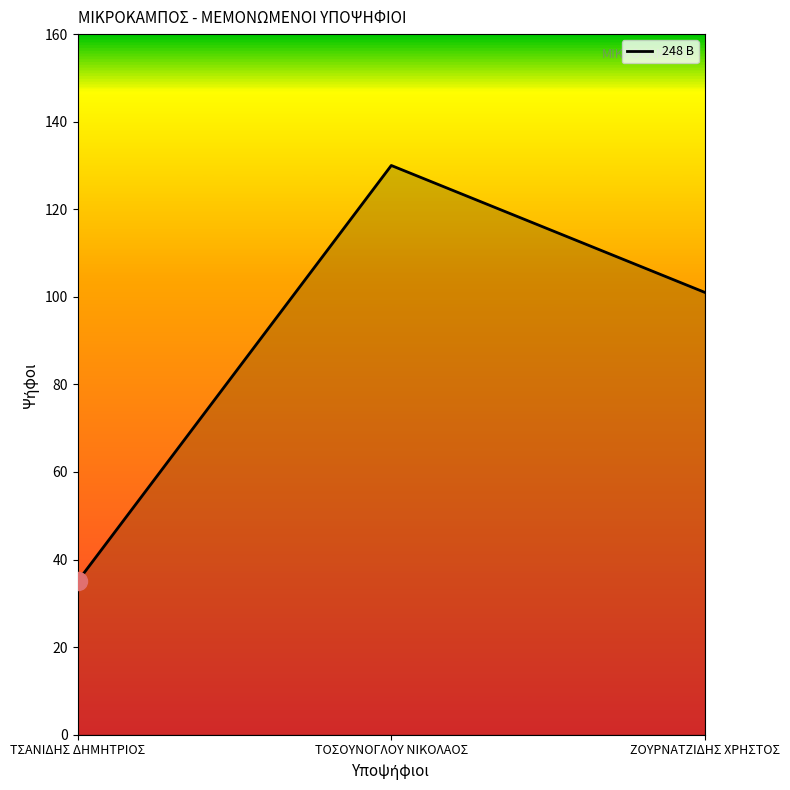

What position from the right is ΤΟΣΟΥΝΟΓΛΟΥ ΝΙΚΟΛΑΟΣ?

2